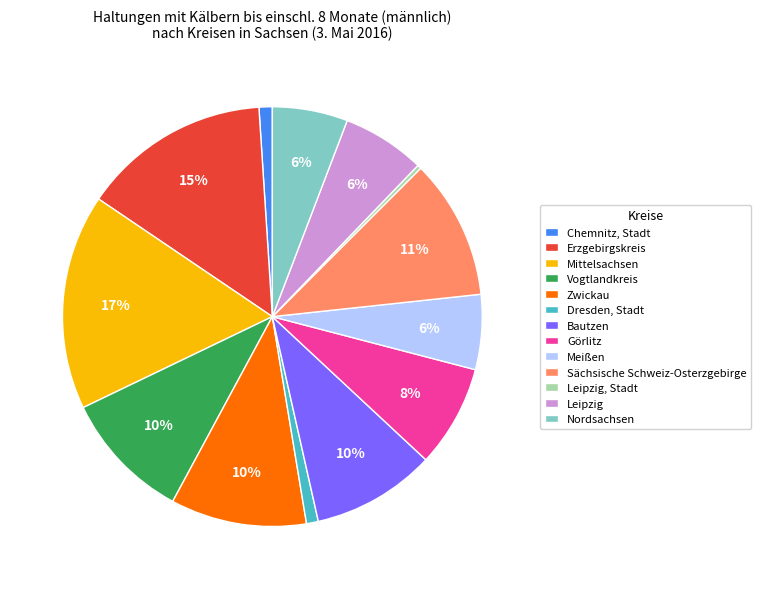

Is there any slice that represents more than half of the pie?

No